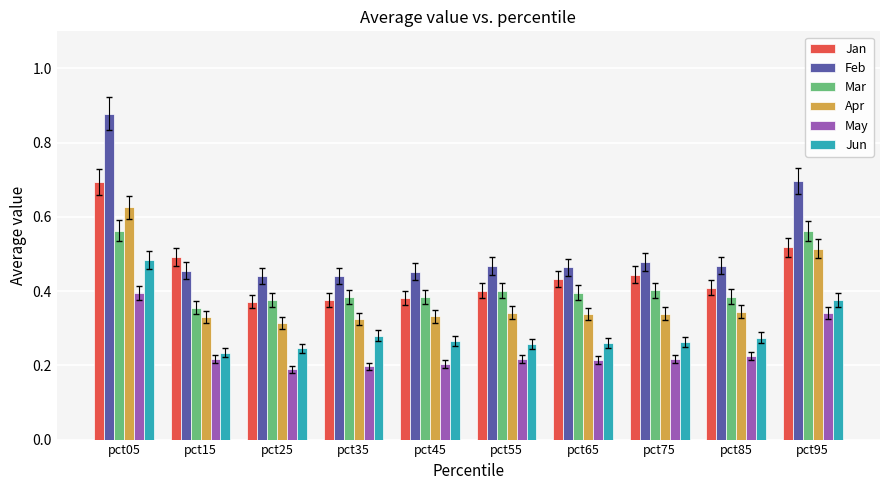

Which series has the largest total across all categories?

Feb